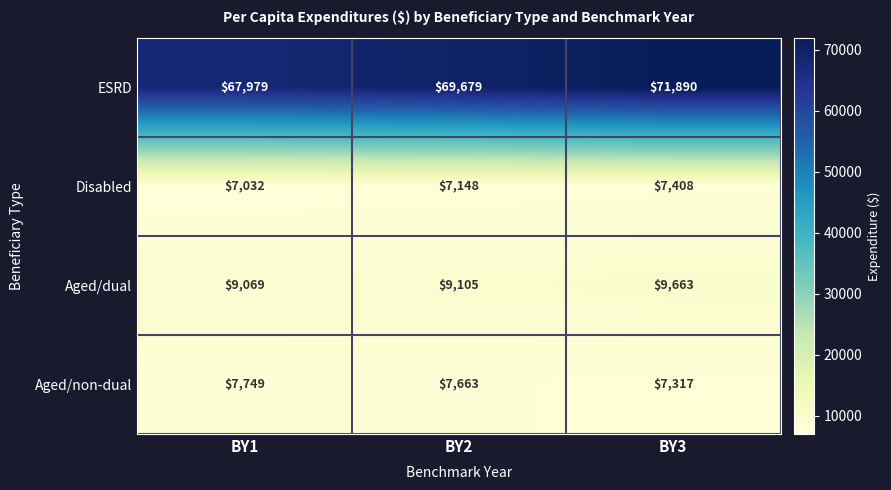

Reading left to right, what are all the values shown in this chart?

ESRD: BY1=67979	BY2=69679	BY3=71890
Disabled: BY1=7032	BY2=7148	BY3=7408
Aged/dual: BY1=9069	BY2=9105	BY3=9663
Aged/non-dual: BY1=7749	BY2=7663	BY3=7317